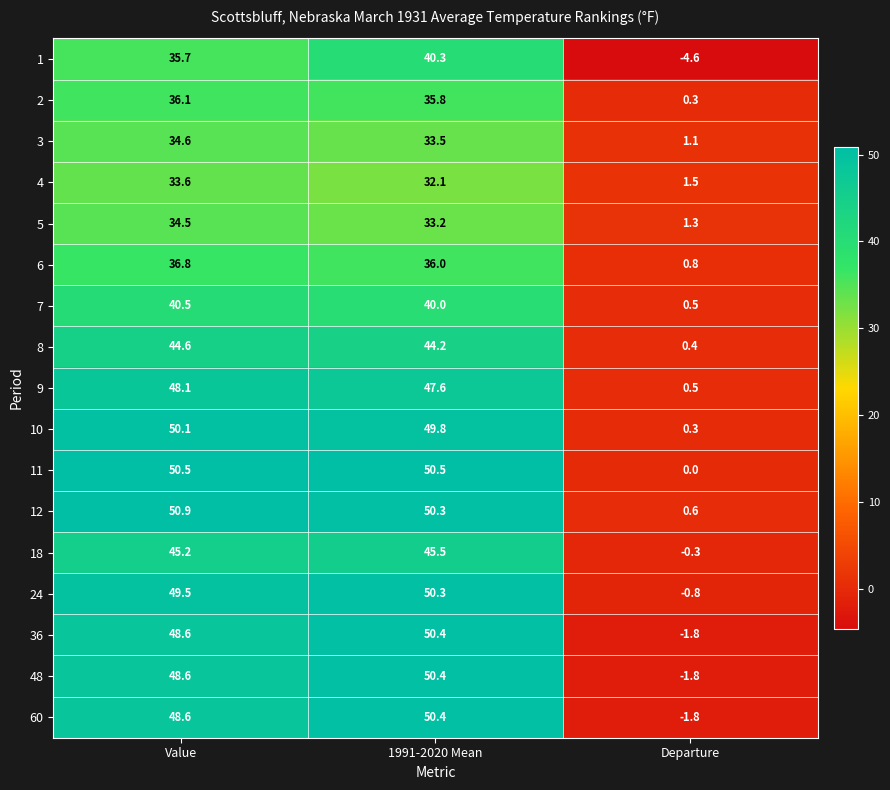

At which category is the sum across all series the highest?

1991-2020 Mean